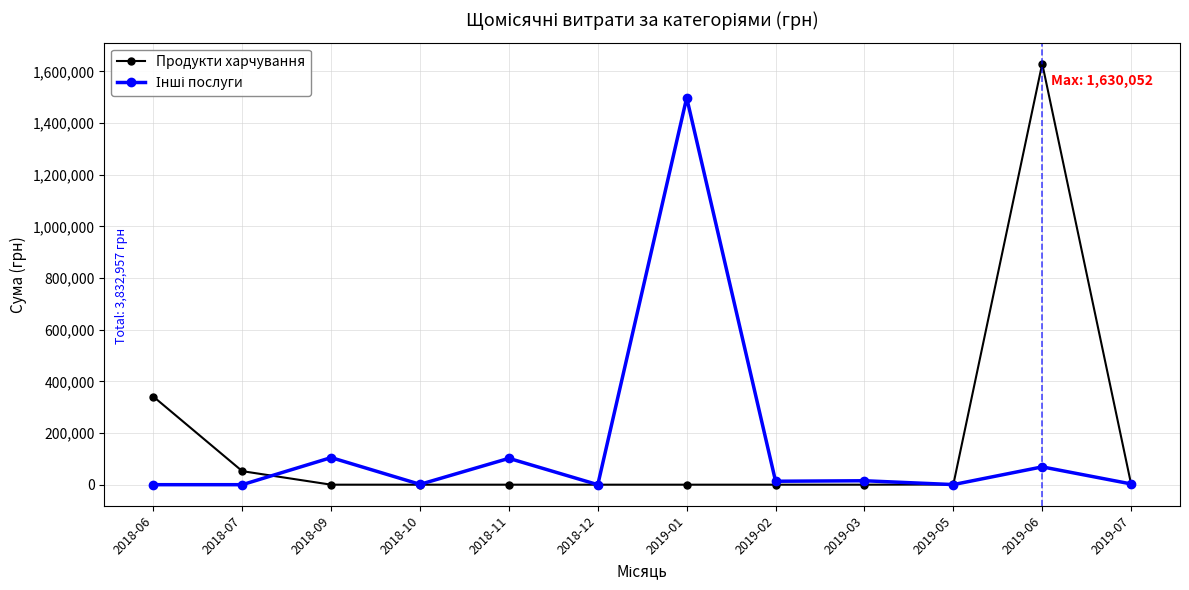

What is the total value across all series at 2018-07?

52338.0